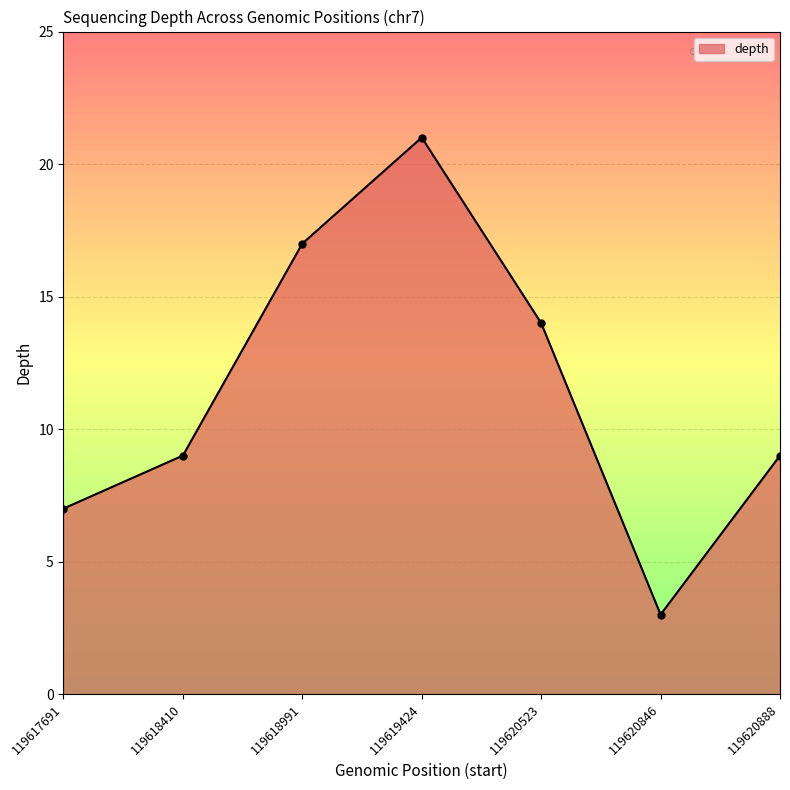

What is the difference between the values at 119620523 and 119620846?

11